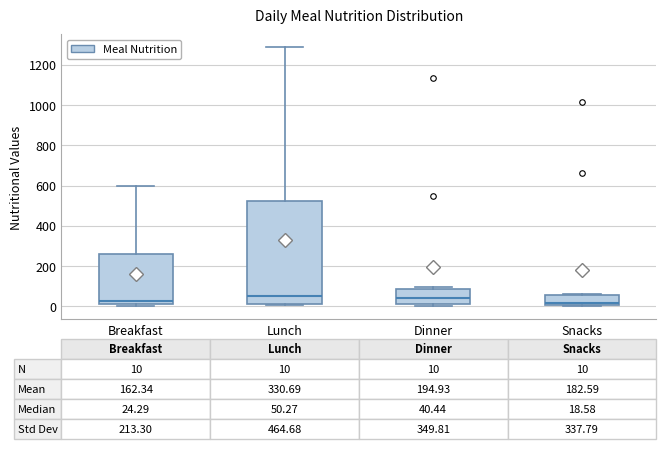

Which box is the tallest, from its lower edge to its upper edge?

Lunch